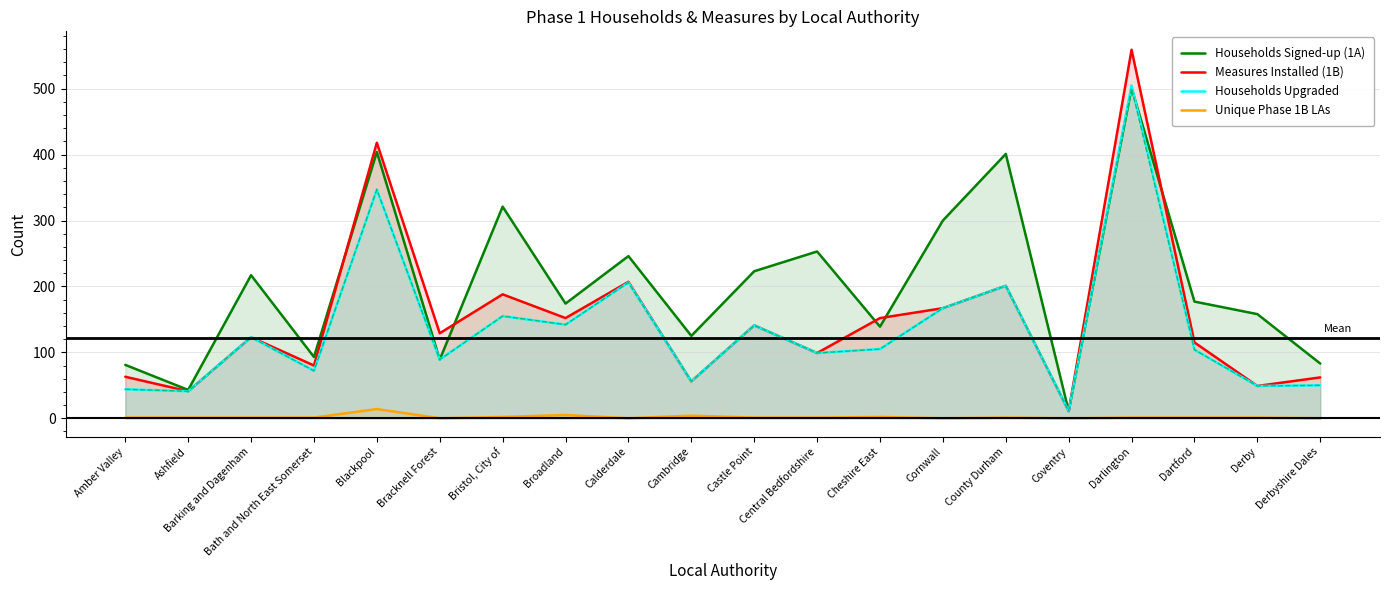

What is the value of the Unique Phase 1B LAs point at the 19th from the left?

1